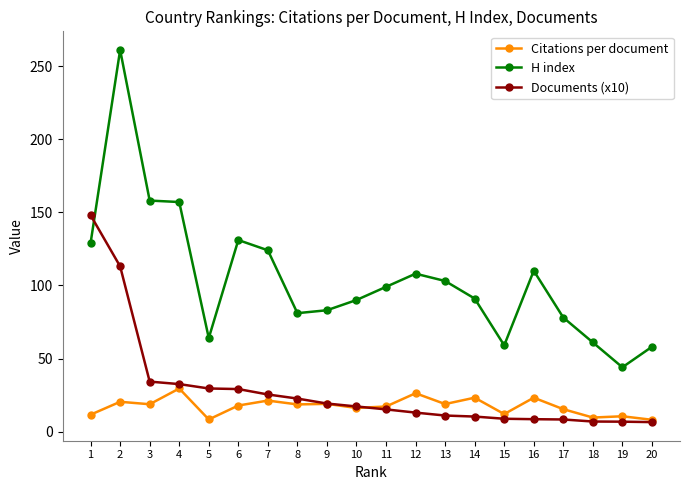

What is the maximum value for Documents (x10)?

148.0